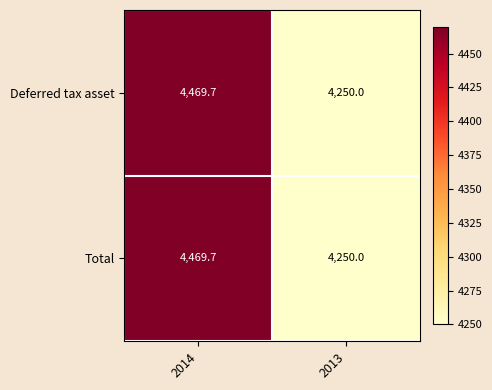

Count the number of data series in this chart.

2